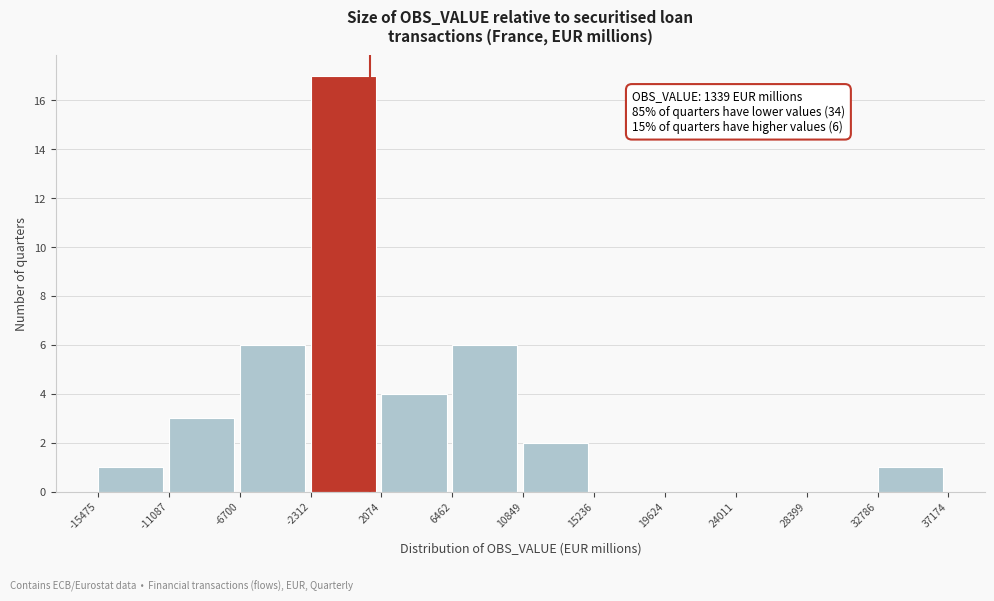

Over which range of the x-axis is the bar tallest?

-2312 to 2074